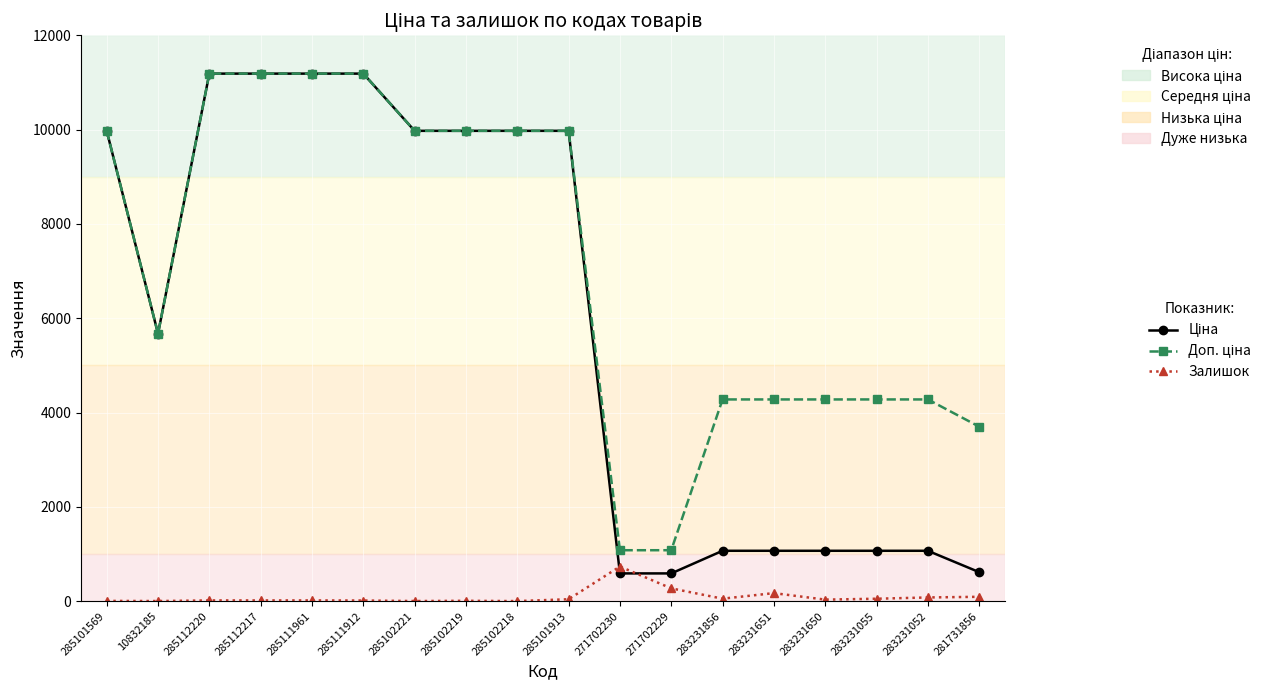

The value of Залишок at 285101569 is 7.0. True or false?

True